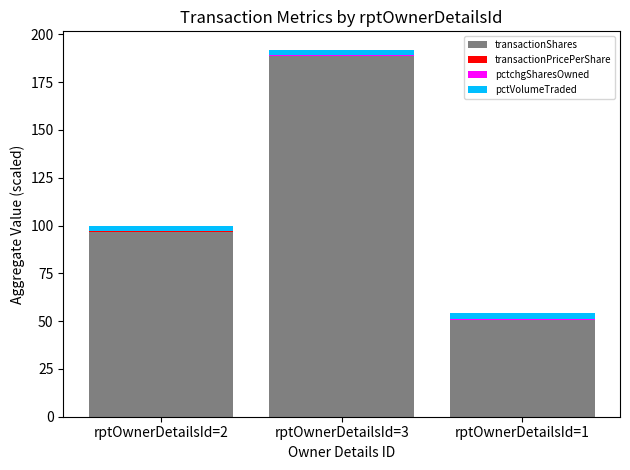

Are the bars grouped side by side (vs. stacked)?

No